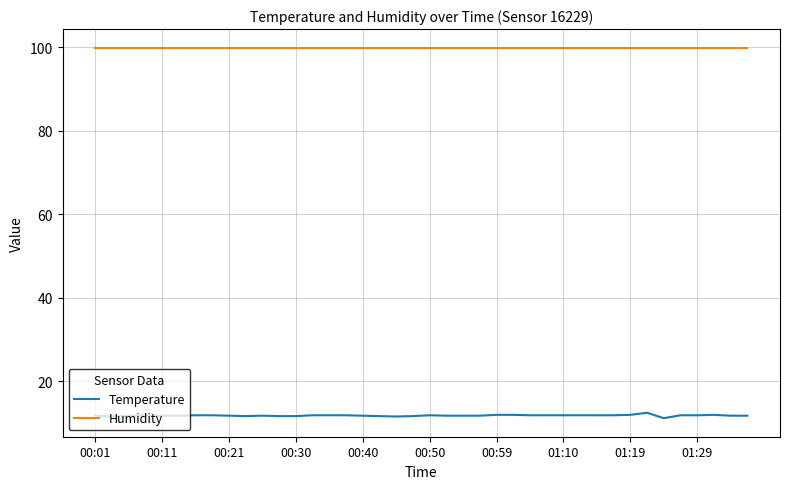

What is the lowest value of the Humidity series?

99.9